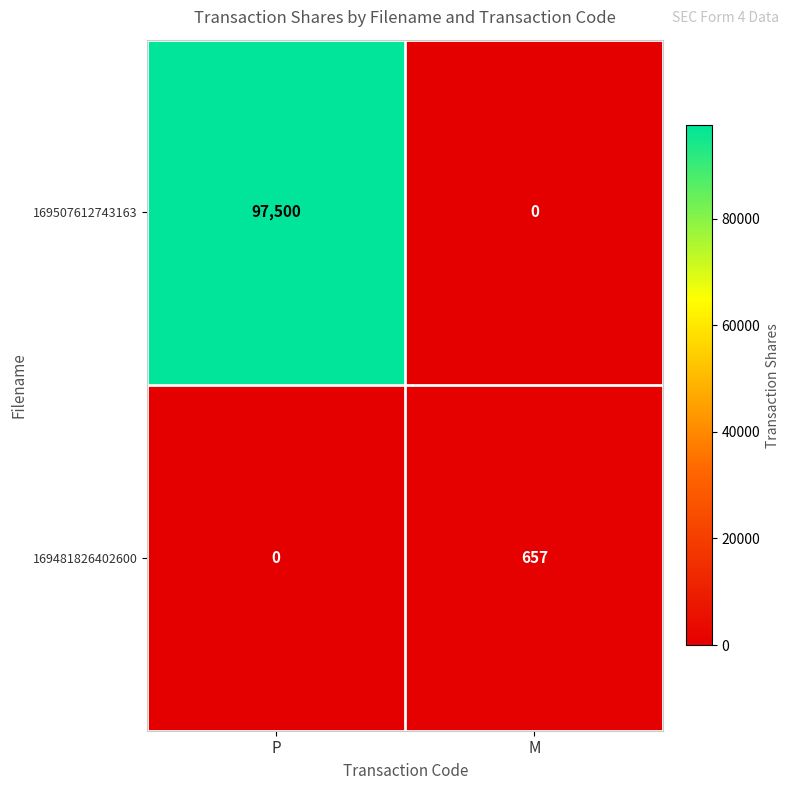

What is the total value across all series at P?

97500